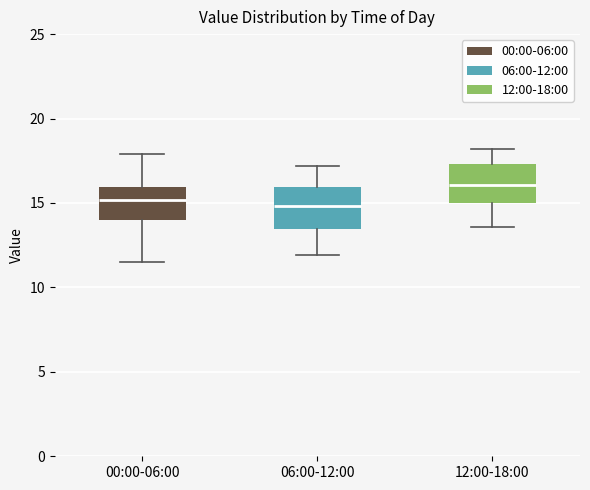

Reading left to right, transcribe this box plot: for each box, give where its median line is, the range the box spans, and where its two whiskers end, as read against the y-axis. The values are not printed on the chart, so give them approximately, as read against the axis.

00:00-06:00: median 15.0, box 14.0 to 16.0, whiskers 11.5 to 18.0
06:00-12:00: median 15.0, box 13.5 to 16.0, whiskers 12.0 to 17.0
12:00-18:00: median 16.0, box 15.0 to 17.5, whiskers 13.5 to 18.0